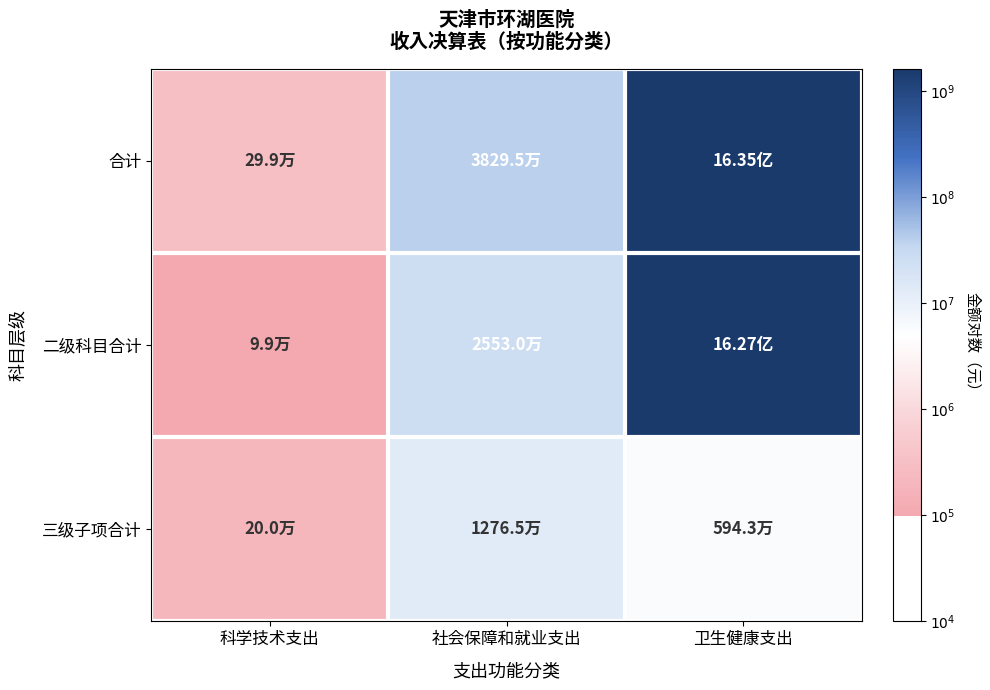

How many categories are shown in the chart?

3